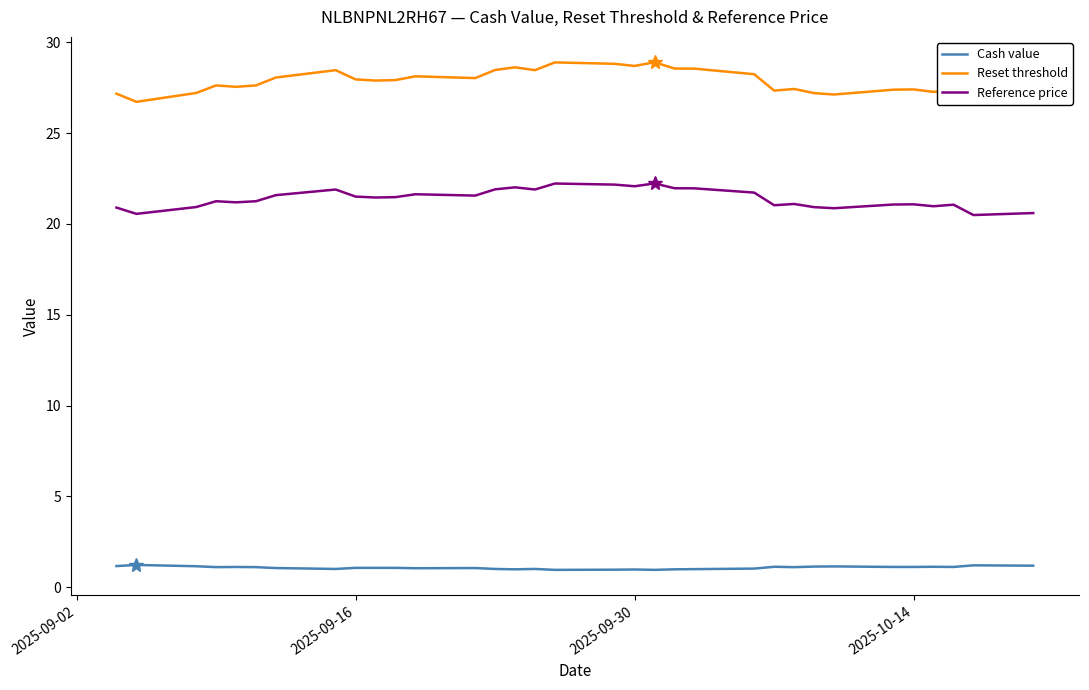

The value of Cash value at 2025-09-30 is 1.0. True or false?

True